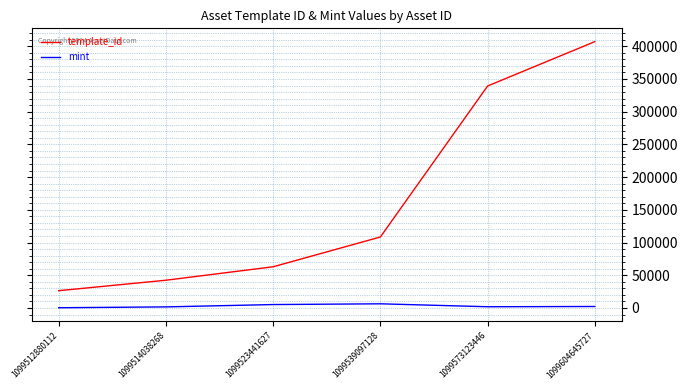

Which series has the largest total across all categories?

template_id